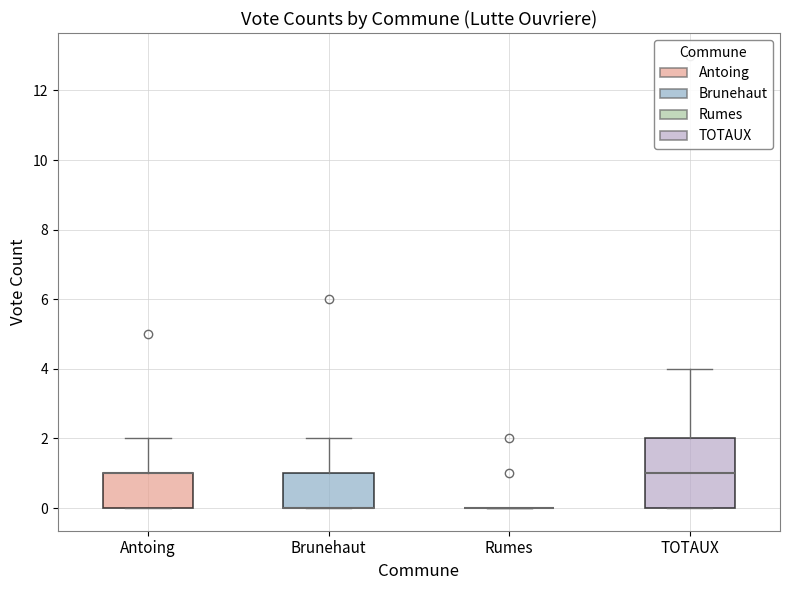

Reading left to right, transcribe this box plot: for each box, give where its median line is, the range the box spans, and where its two whiskers end, as read against the y-axis. The values are not printed on the chart, so give them approximately, as read against the axis.

Antoing: median 1 (drawn on the box's upper edge), box 0 to 1, whiskers 0 to 2
Brunehaut: median 0 (drawn on the box's lower edge), box 0 to 1, whiskers 0 to 2
Rumes: box collapsed to a line at 0, whiskers 0 to 0
TOTAUX: median 1, box 0 to 2, whiskers 0 to 4